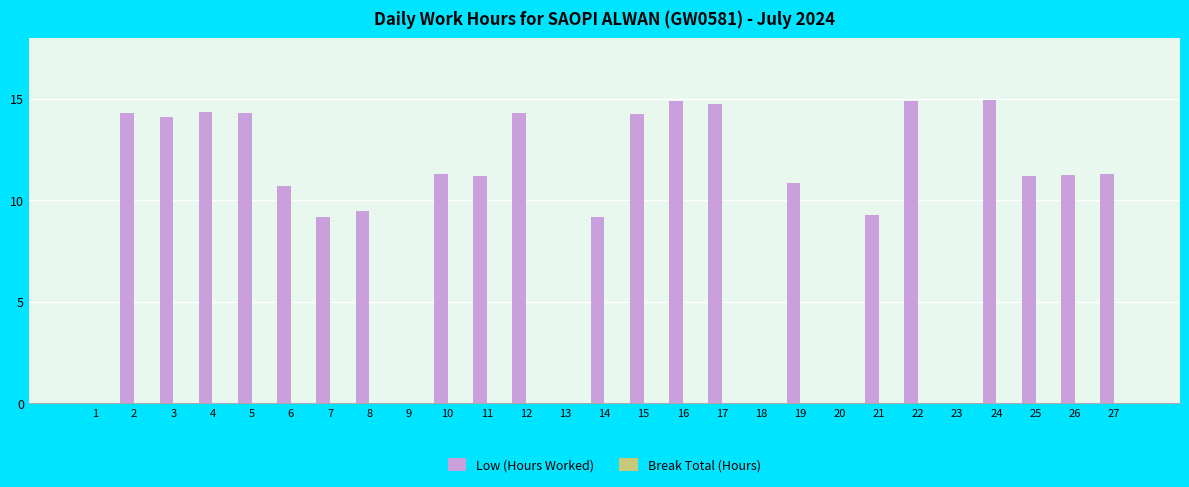

What is the greatest value displayed?

14.9